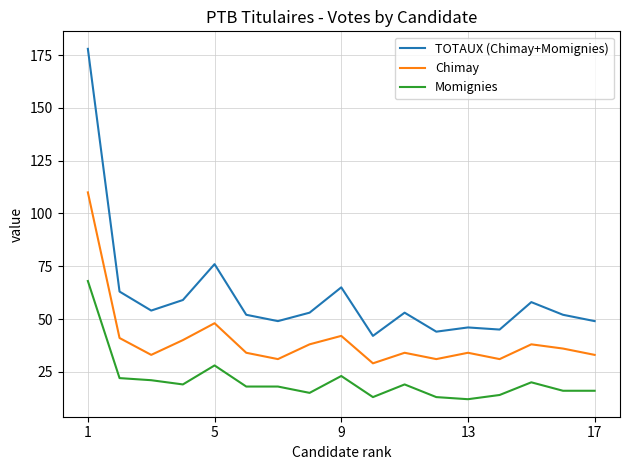

Rank the series by their average value, from highest to lowest.

TOTAUX (Chimay+Momignies), Chimay, Momignies